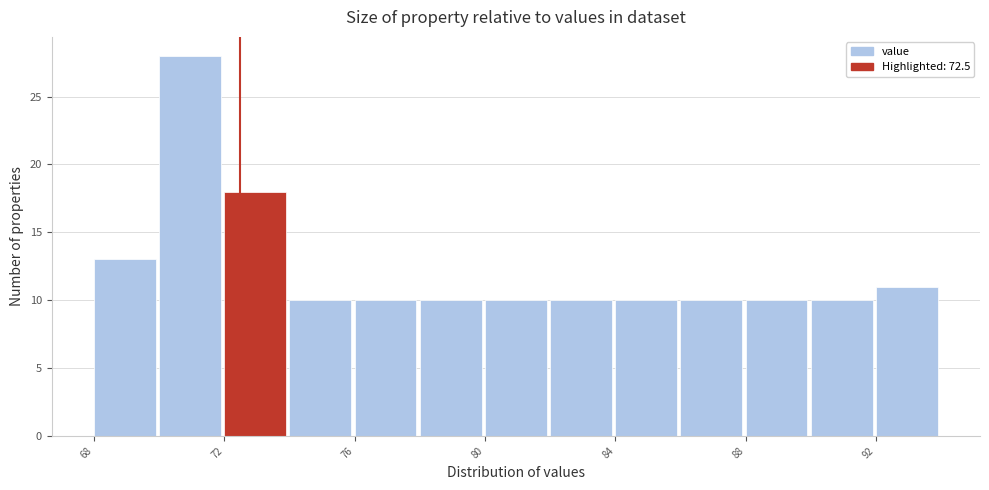

Which range on the x-axis has the tallest bar?

70 to 72